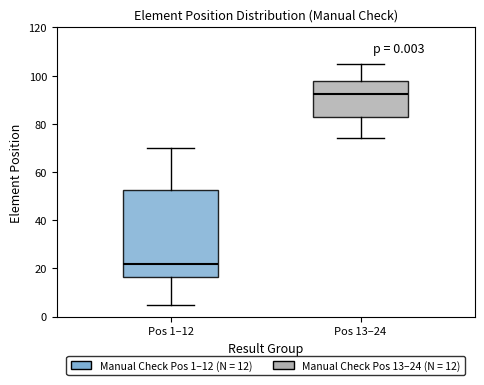

Where is the lower edge of the box for Pos 13–24 on the y-axis? The values are not printed on the chart, so give them approximately, as read against the axis.

82